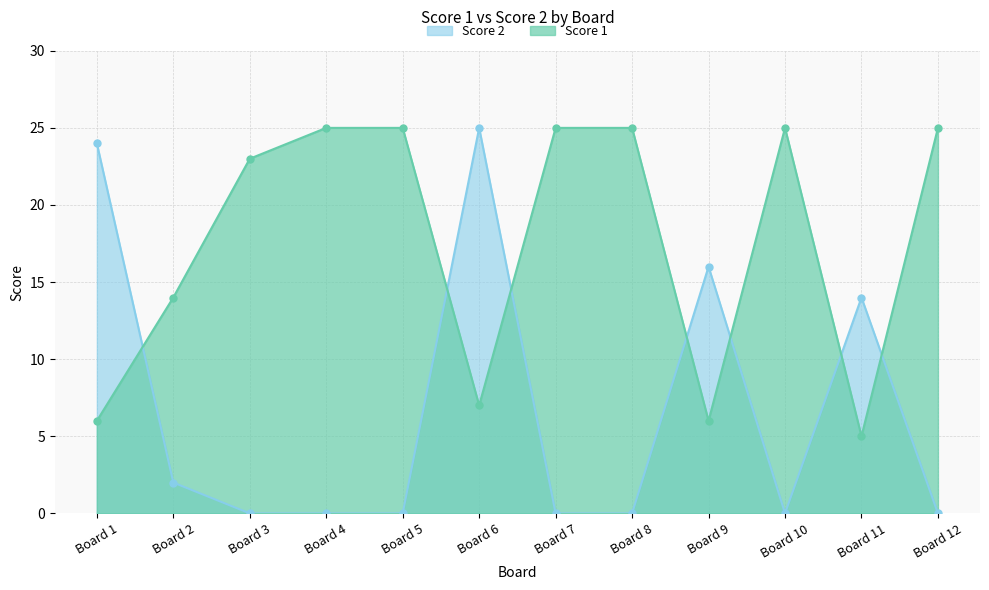

At which category does the chart reach its peak across all series?

4